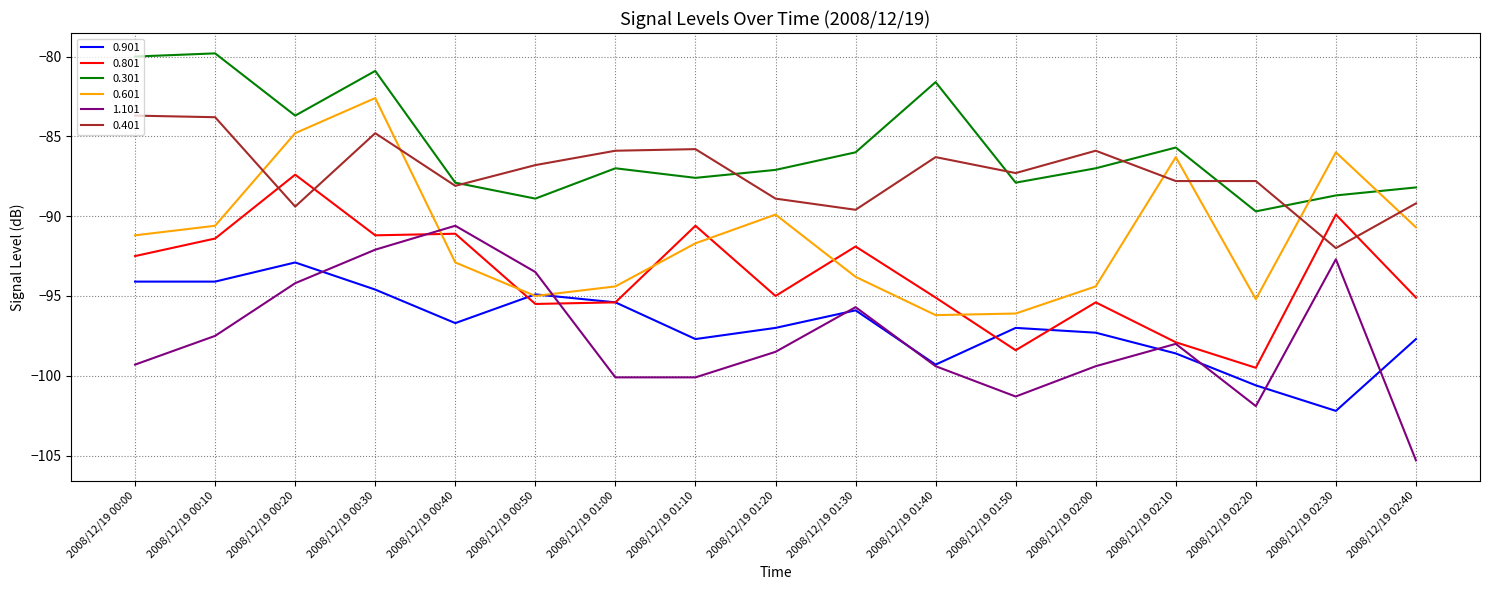

What is the difference between the highest and lowest values at 2008/12/19 00:40?

8.8